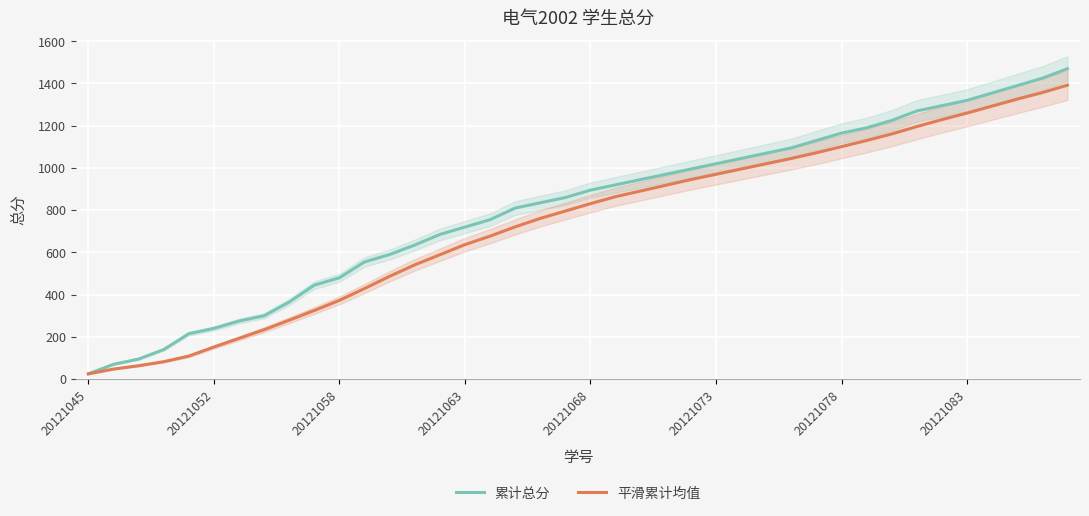

What is the sum of all 平滑累计均值 values?

29517.3